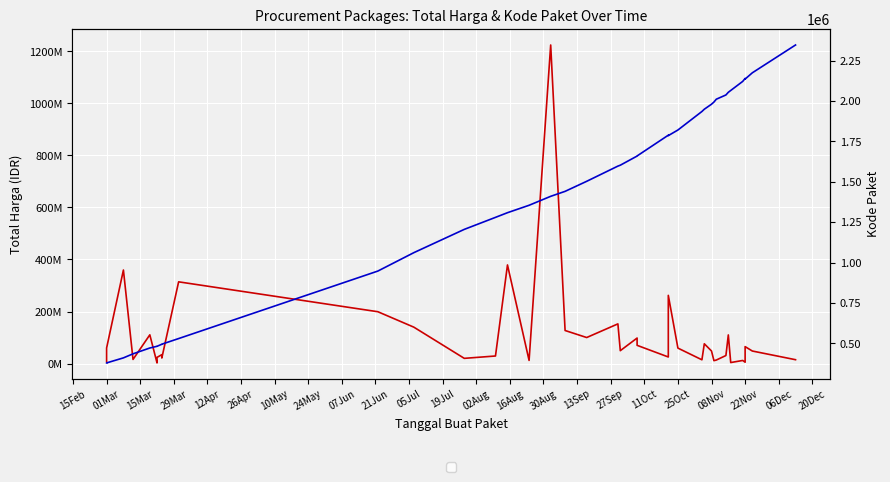

Which series changed the most between 13Sep and 37?

Total Harga